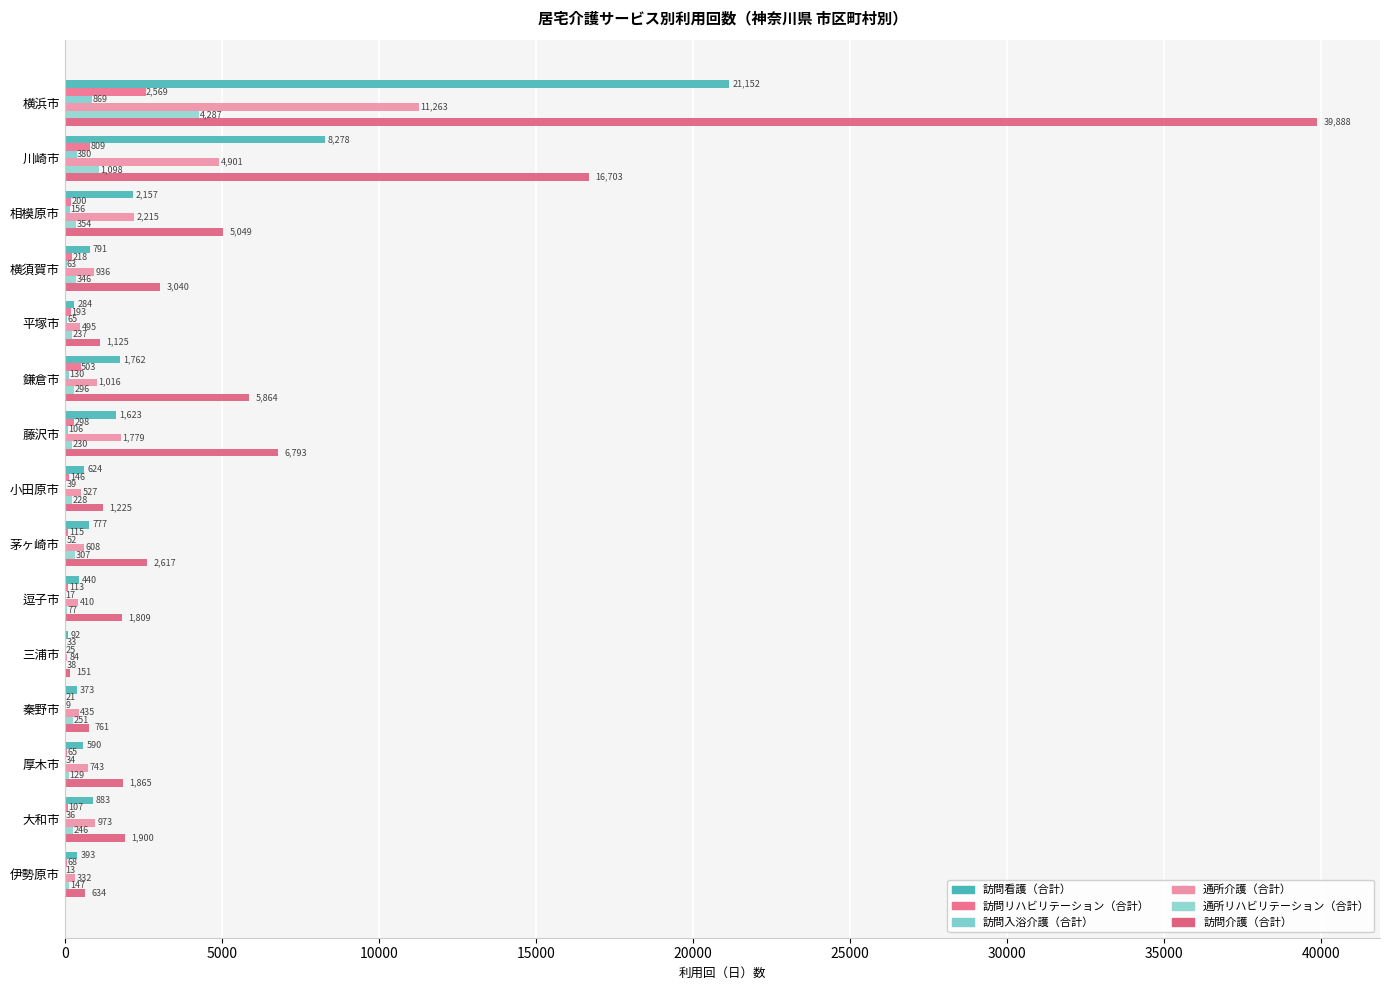

How many series are shown in this chart?

6